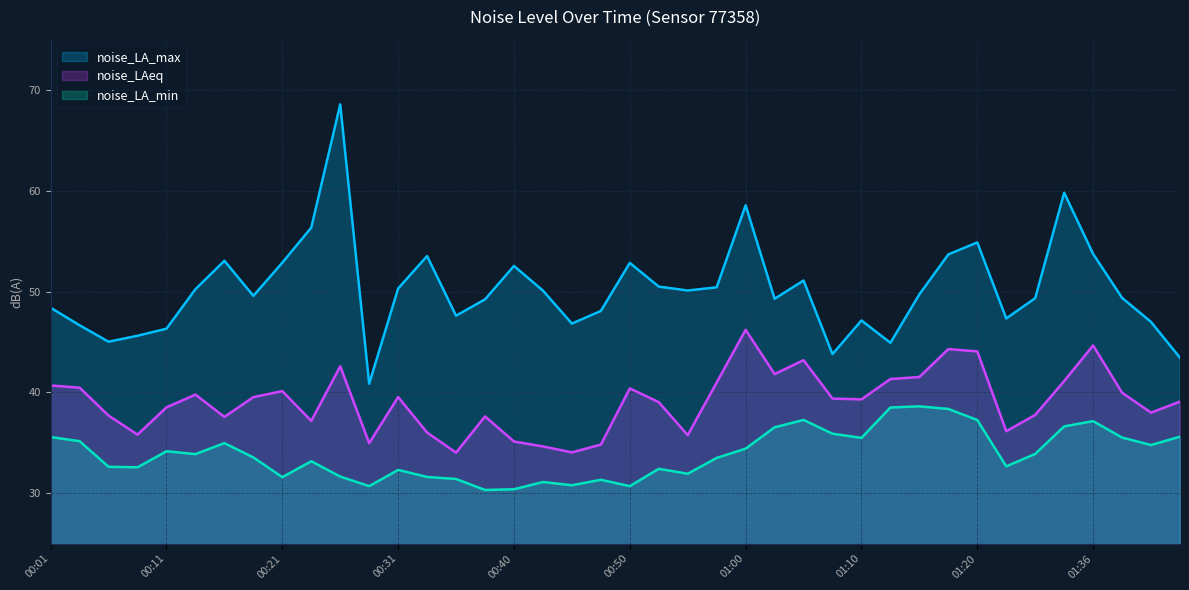

Reading left to right, transcribe all the data shown in this chart.

noise_LA_max: 48.4	46.7	45.0	45.6	46.3	50.2	53.1	49.6	52.9	56.4	68.6	40.9	50.3	53.5	47.6	49.2	52.5	50.1	46.8	48.1	52.9	50.5	50.1	50.4	58.6	49.3	51.1	43.8	47.1	44.9	49.7	53.7	54.9	47.3	49.4	59.8	53.7	49.4	47.0	43.4
noise_LAeq: 40.7	40.5	37.7	35.8	38.5	39.8	37.6	39.5	40.1	37.2	42.6	35.0	39.5	36.0	34.0	37.6	35.1	34.6	34.0	34.8	40.4	39.0	35.8	41.0	46.2	41.8	43.2	39.4	39.3	41.3	41.5	44.3	44.1	36.1	37.8	41.1	44.7	40.0	38.0	39.1
noise_LA_min: 35.6	35.2	32.6	32.6	34.2	33.9	35.0	33.5	31.6	33.2	31.6	30.7	32.3	31.6	31.4	30.3	30.4	31.1	30.8	31.3	30.7	32.4	31.9	33.5	34.4	36.5	37.3	35.9	35.5	38.5	38.6	38.4	37.3	32.7	33.9	36.6	37.1	35.5	34.8	35.6